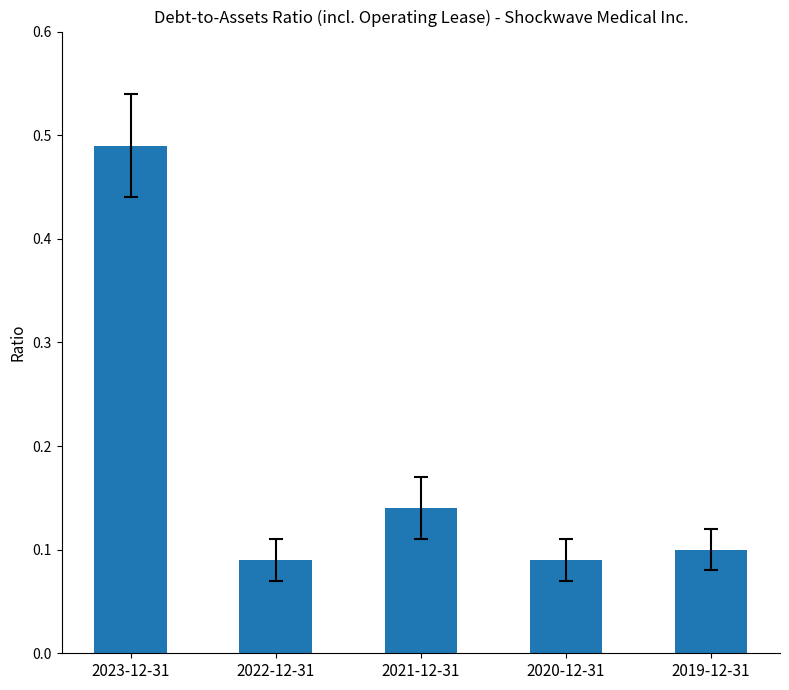

Which category has the highest value across all series?

2023-12-31